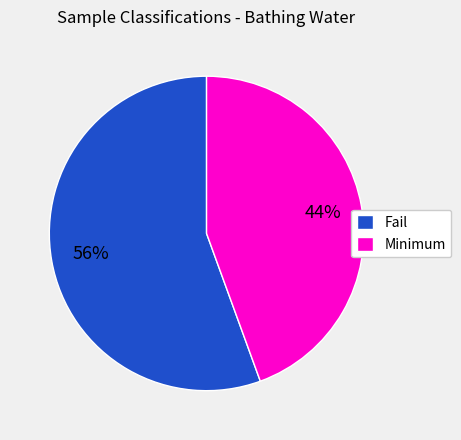

Between Minimum and Fail, which is larger?

Fail